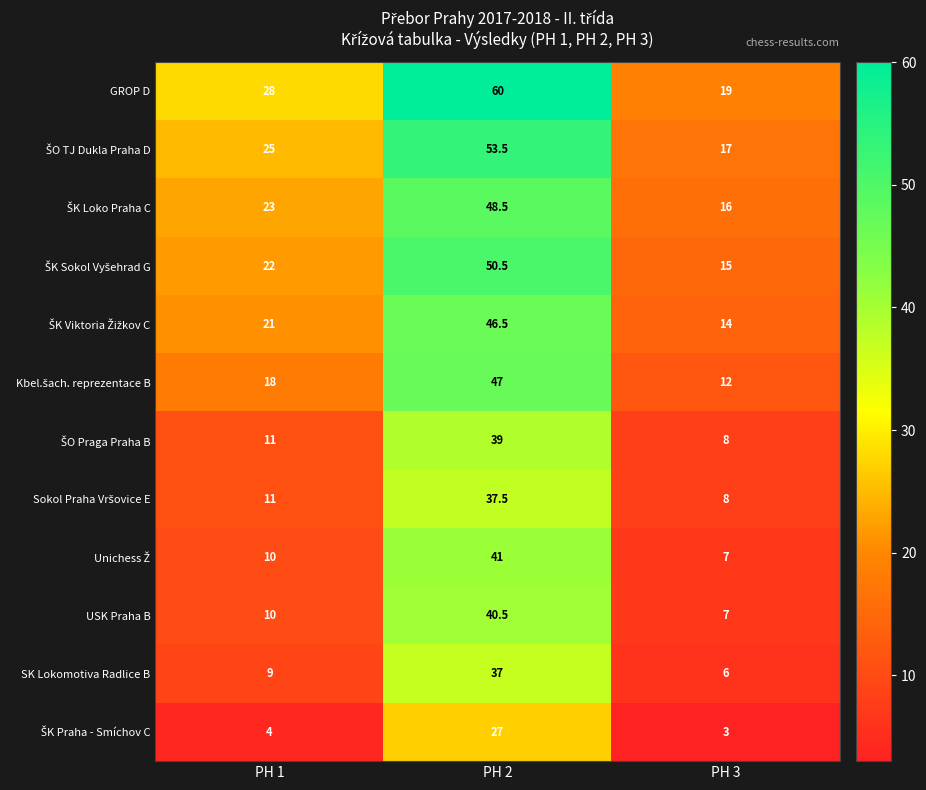

At which label is USK Praha B closest to 23?

PH 1